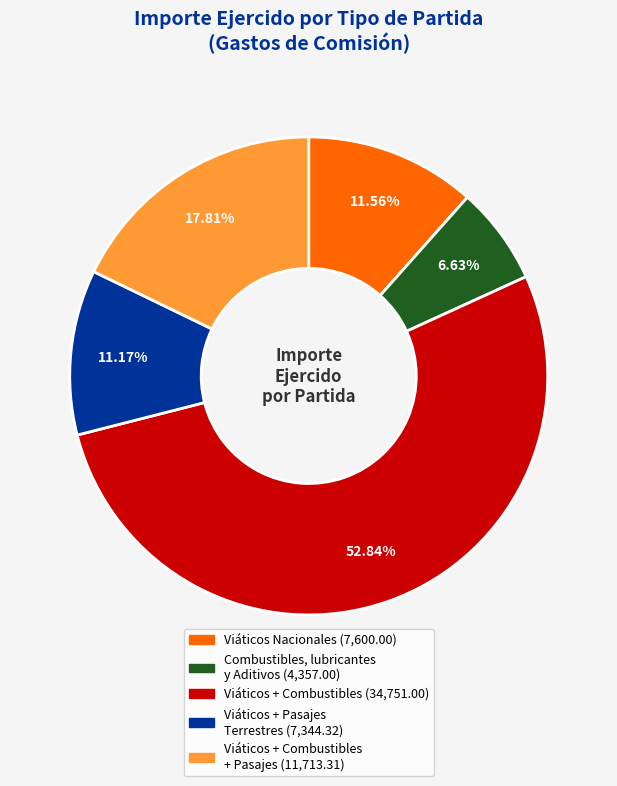

Does any single category account for the majority?

Yes